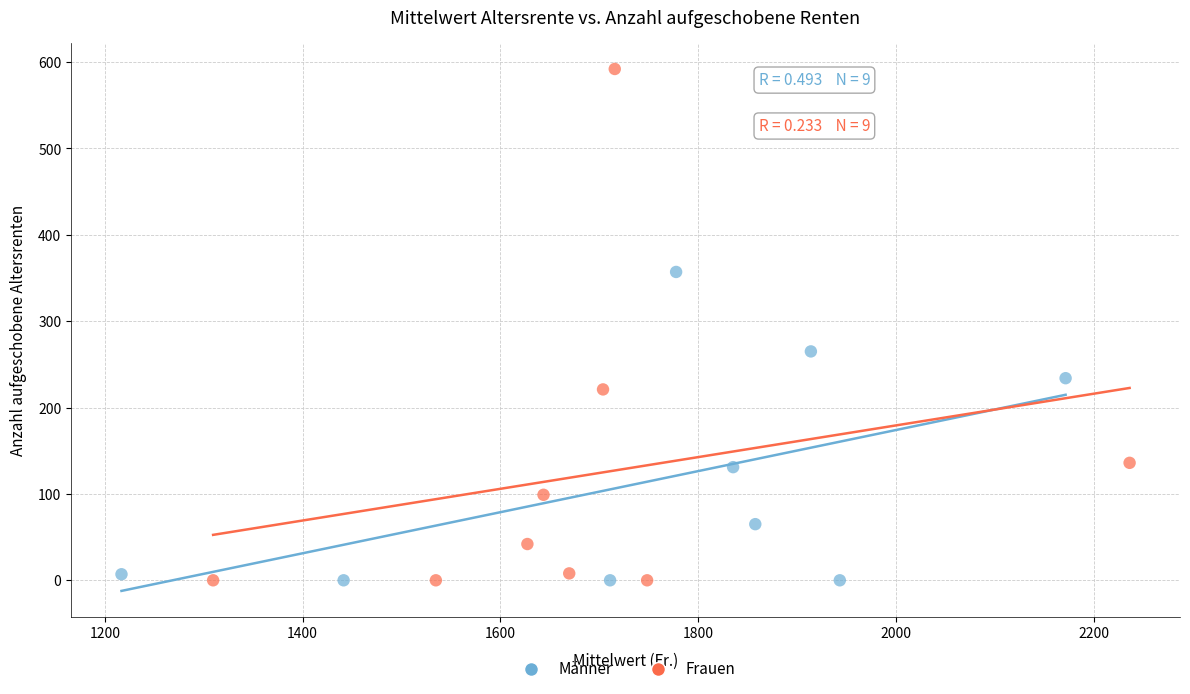

Which series has the largest Y range (max minus min)?

Frauen